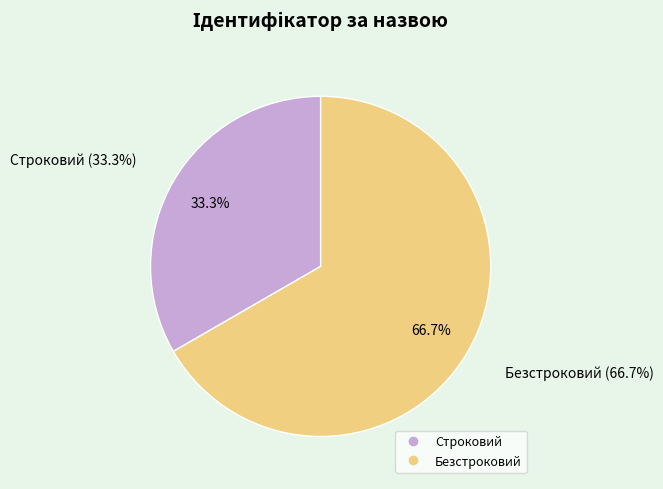

Is there a majority slice in this chart?

Yes